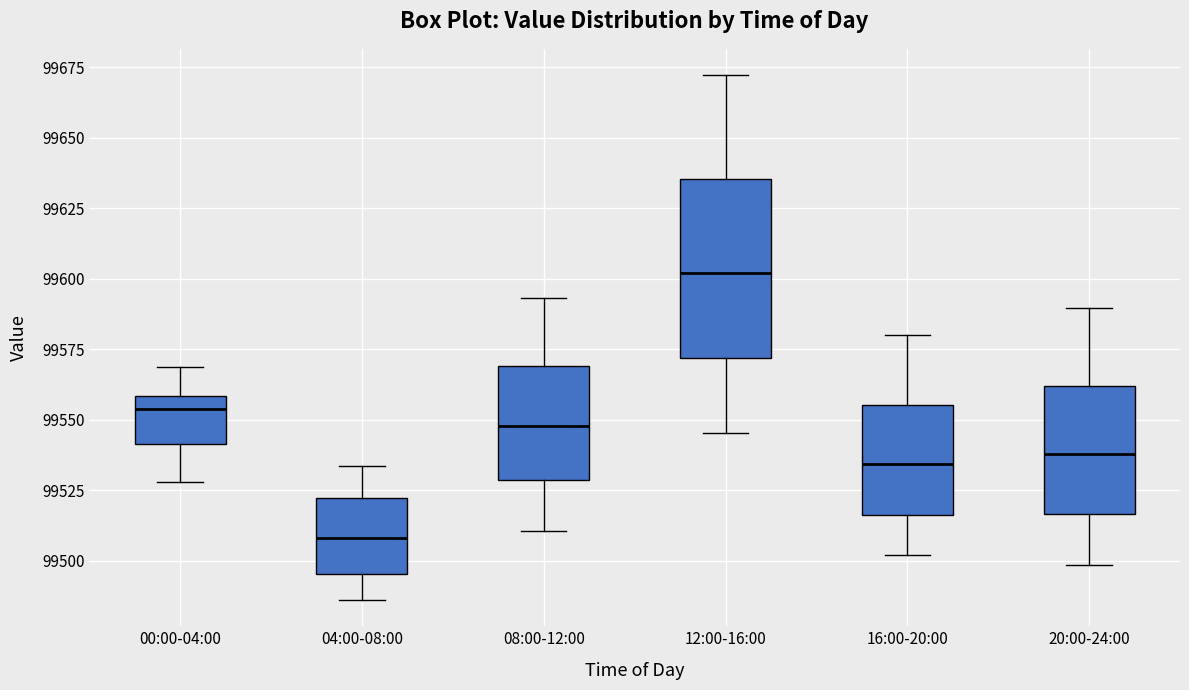

Reading left to right, transcribe this box plot: for each box, give where its median line is, the range the box spans, and where its two whiskers end, as read against the y-axis. The values are not printed on the chart, so give them approximately, as read against the axis.

00:00-04:00: median 99555, box 99540 to 99560, whiskers 99530 to 99570
04:00-08:00: median 99510, box 99495 to 99520, whiskers 99485 to 99535
08:00-12:00: median 99550, box 99530 to 99570, whiskers 99510 to 99595
12:00-16:00: median 99600, box 99570 to 99635, whiskers 99545 to 99670
16:00-20:00: median 99535, box 99515 to 99555, whiskers 99500 to 99580
20:00-24:00: median 99540, box 99515 to 99560, whiskers 99500 to 99590